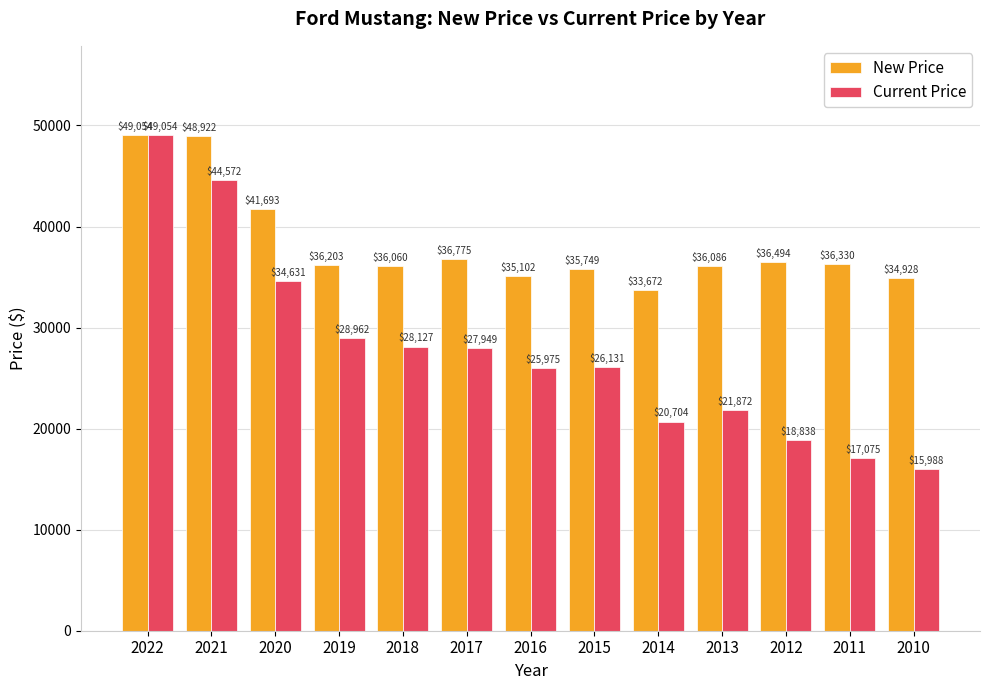

Between 2020 and 2018, which series saw the biggest shift?

Current Price